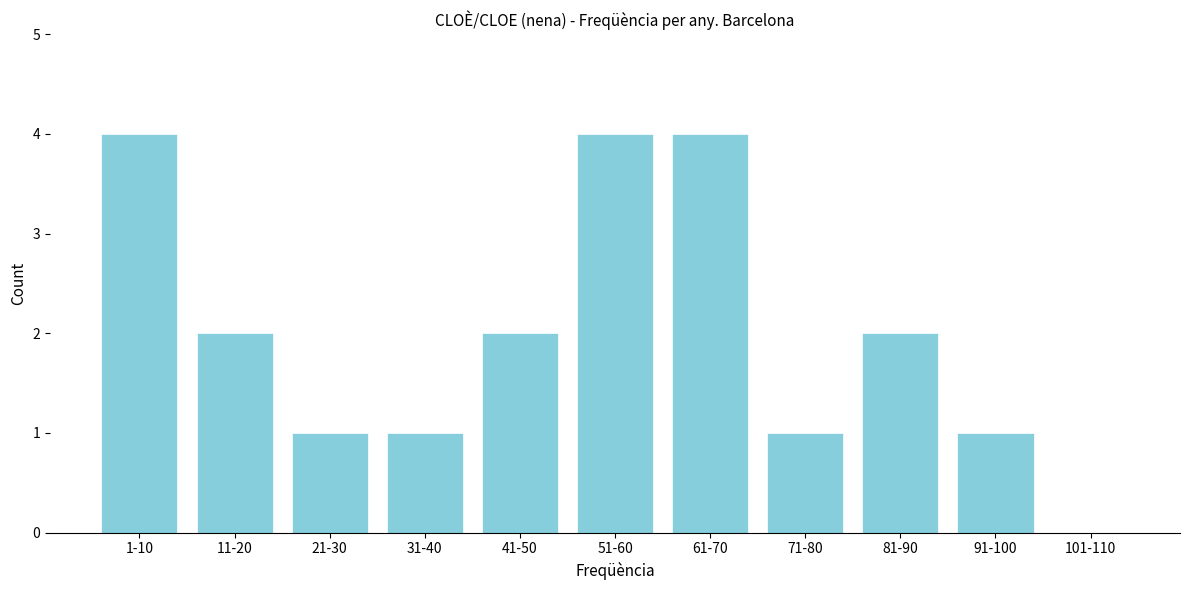

Reading right to left, list all the values displayed in this chart.

101-110=0	91-100=1	81-90=2	71-80=1	61-70=4	51-60=4	41-50=2	31-40=1	21-30=1	11-20=2	1-10=4